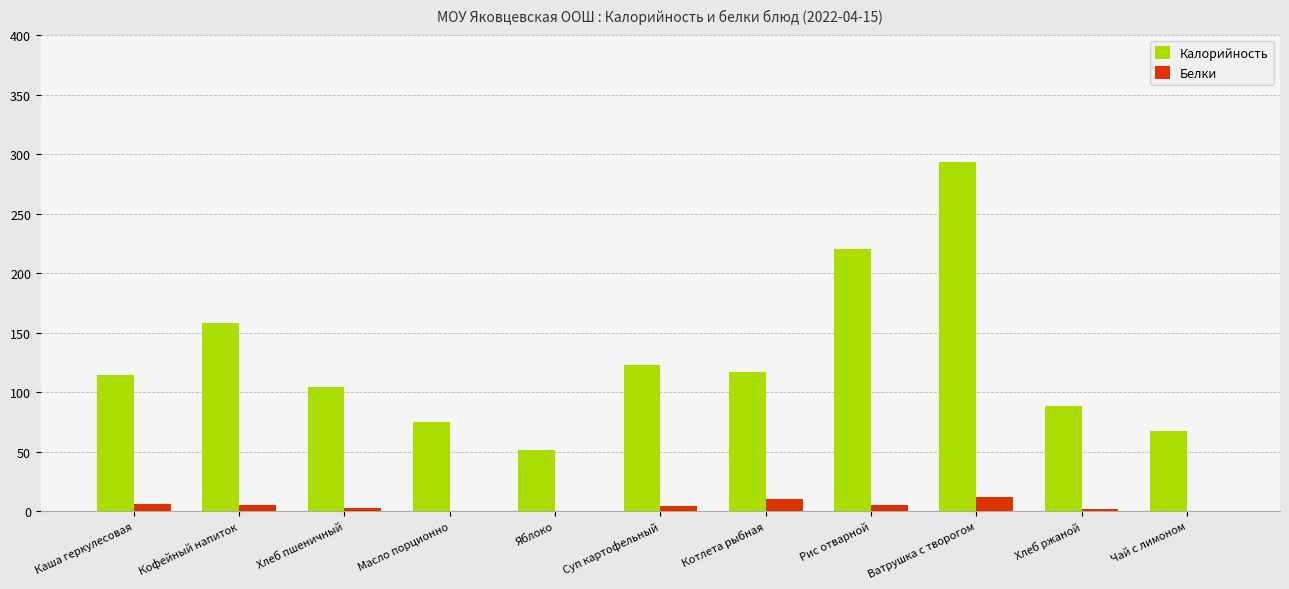

What is the sum of all Калорийность values?

1410